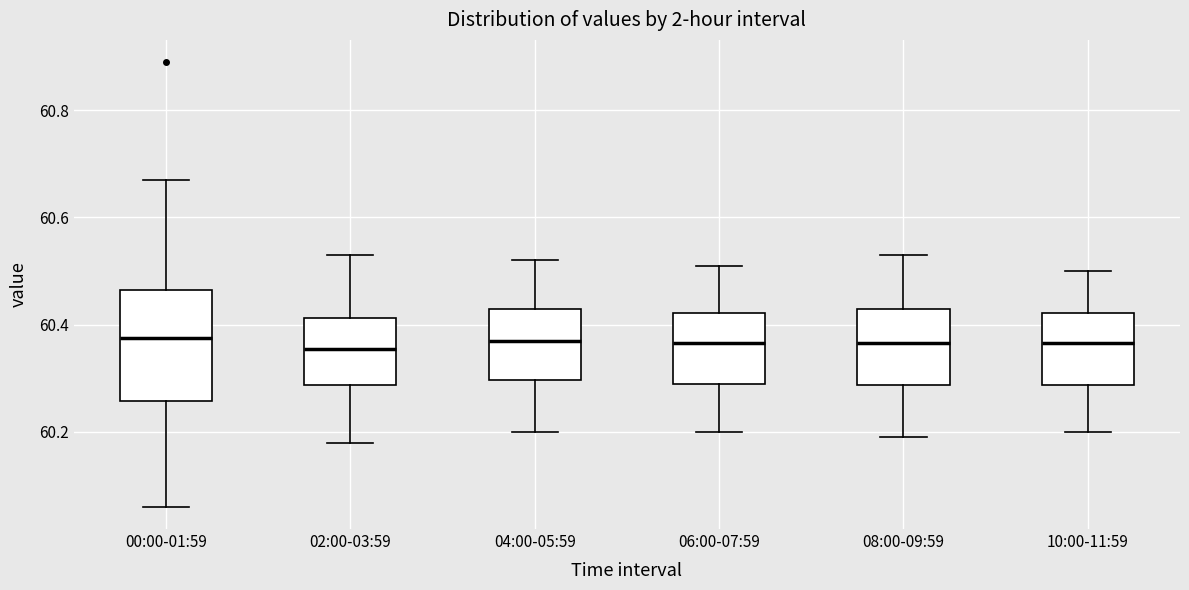

Where does the upper whisker of the box for 04:00-05:59 end on the y-axis? The values are not printed on the chart, so give them approximately, as read against the axis.

60.52